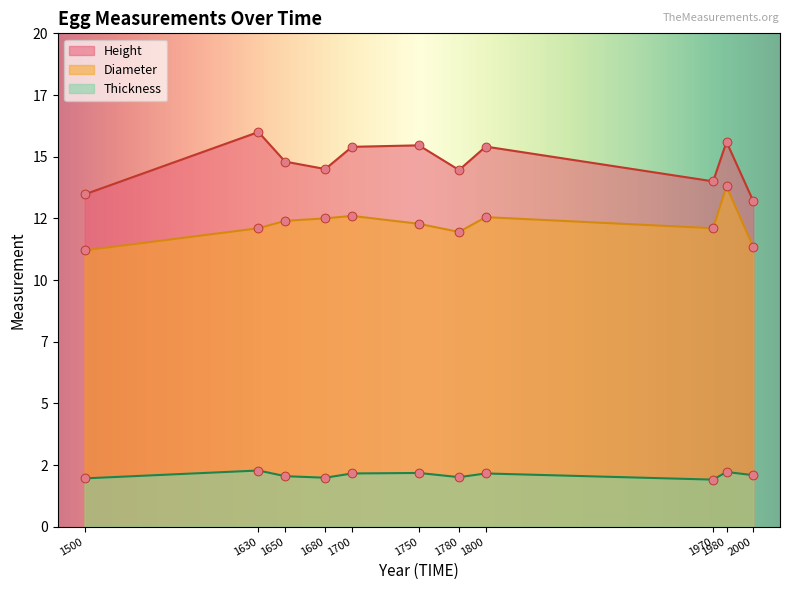

Is the value of Thickness at 1680 greater than the value of Diameter at 1780?

No